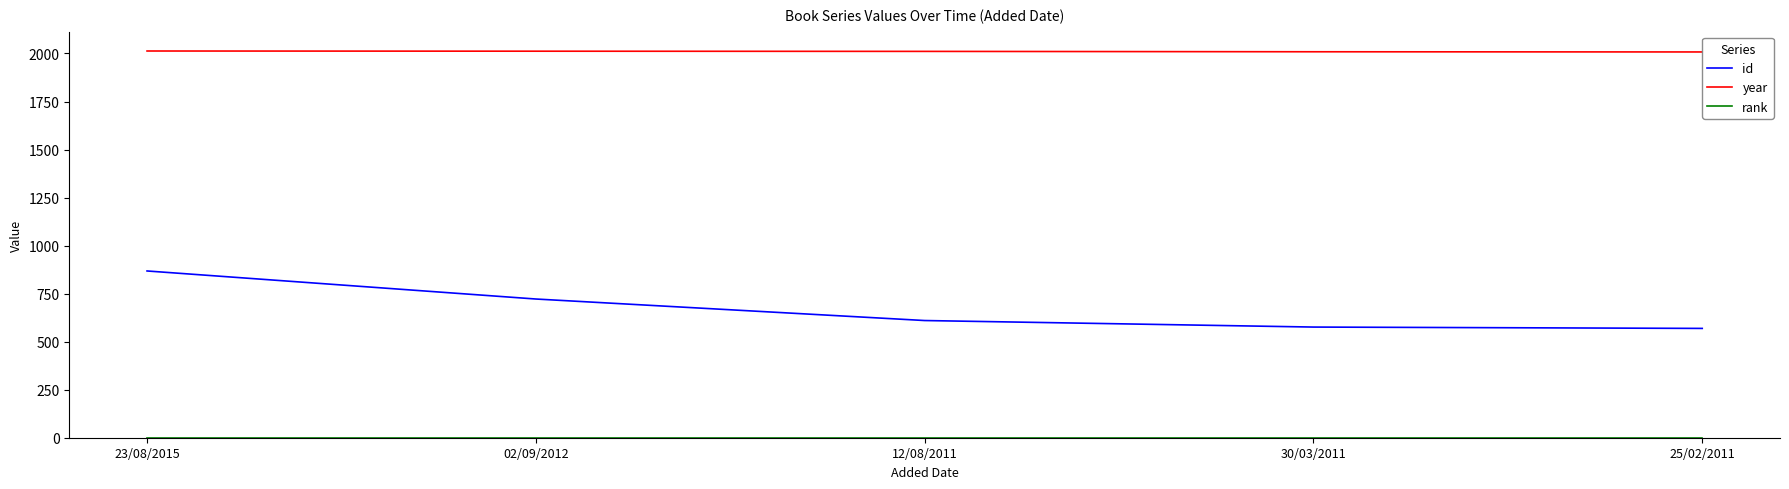

What is the average value of the year series?

2011